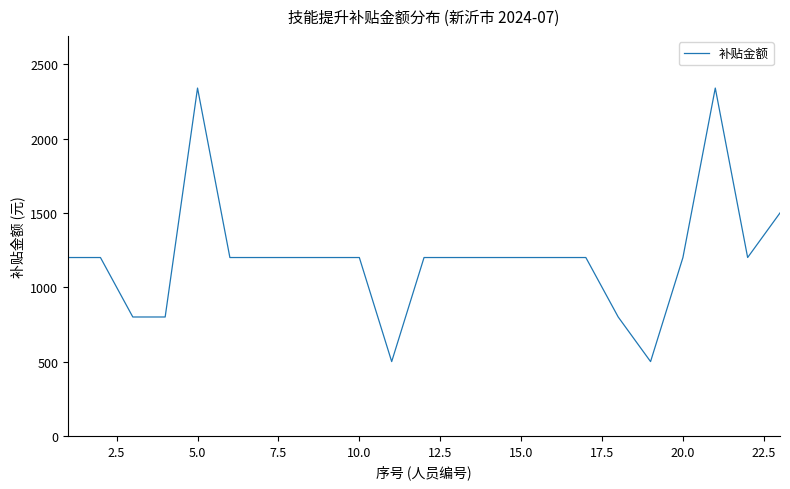

What is the smallest value displayed?

500